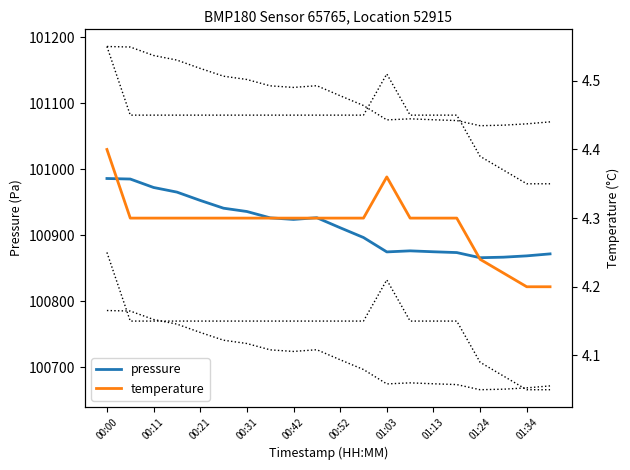

Does the chart display data point markers on the line(s)?

No